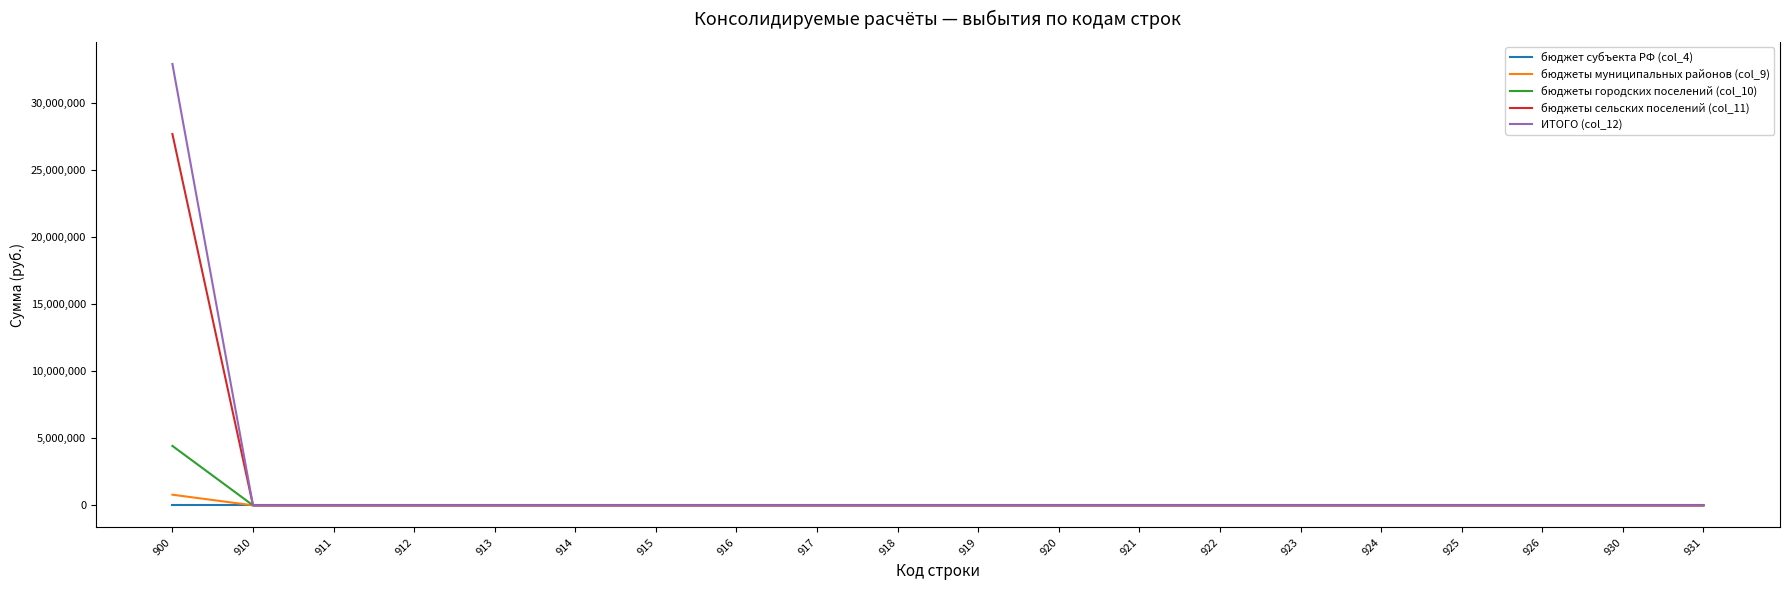

What is the maximum value shown in the chart?

32919964.1